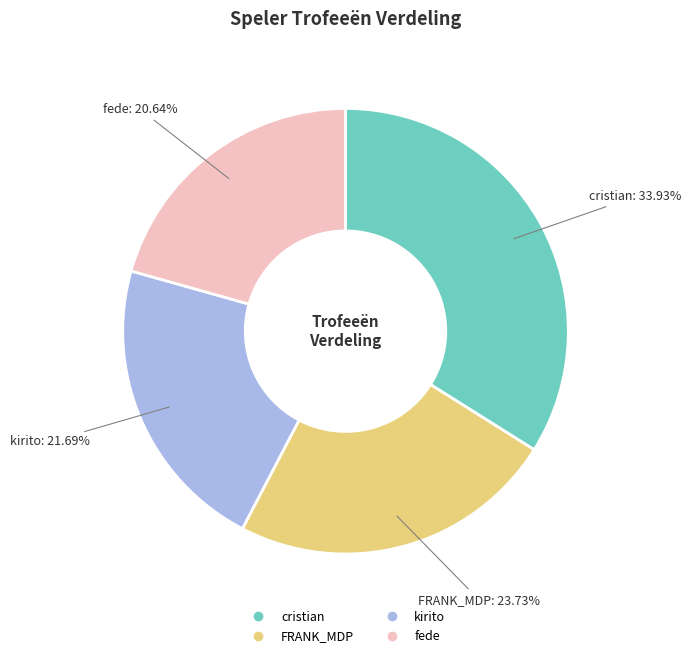

Combined, what portion of the pie is fede and cristian?

54.6%